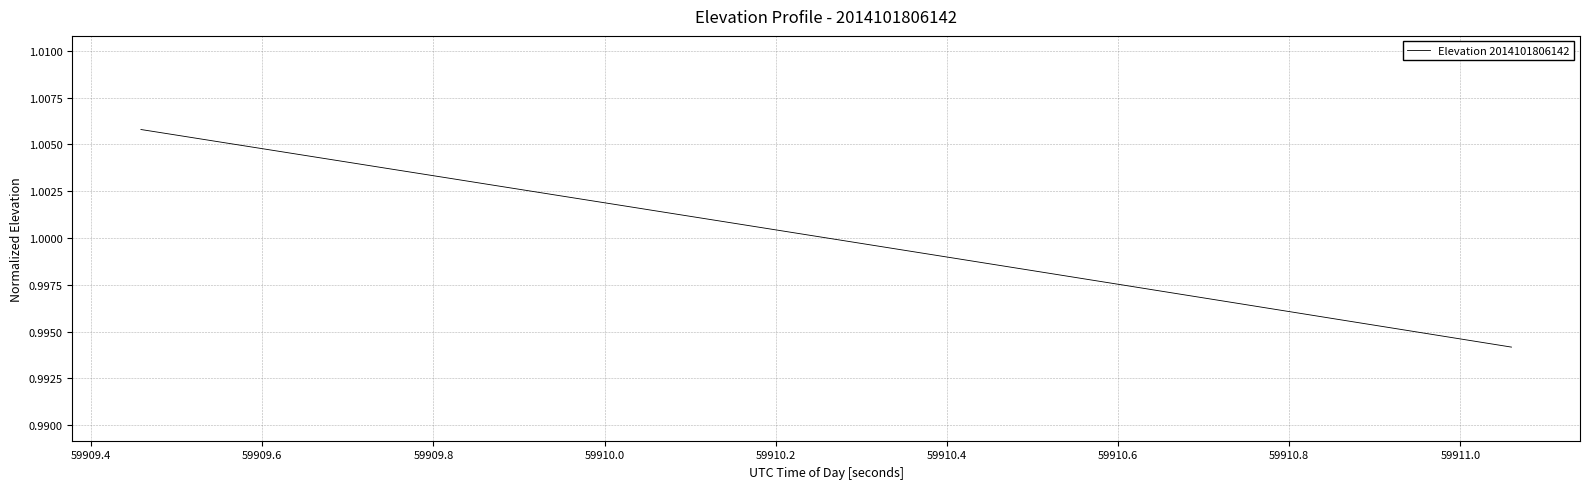

Is this an area chart (filled region under the line)?

No